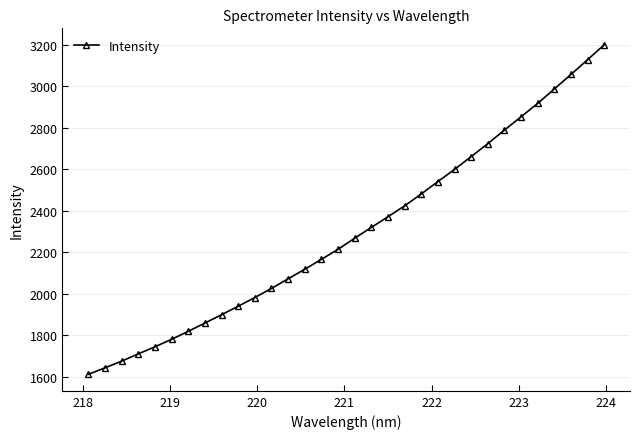

Is this an area chart (filled region under the line)?

No